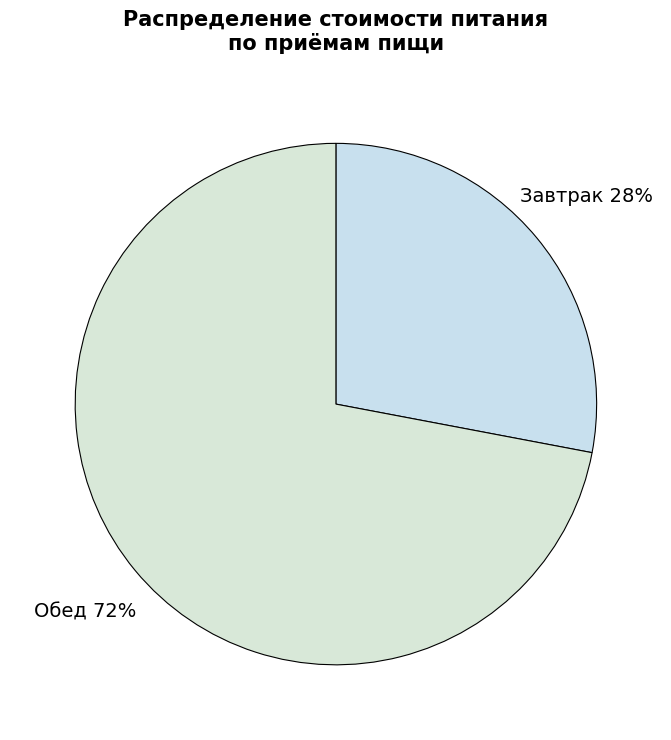

Between Обед and Завтрак, which is larger?

Обед